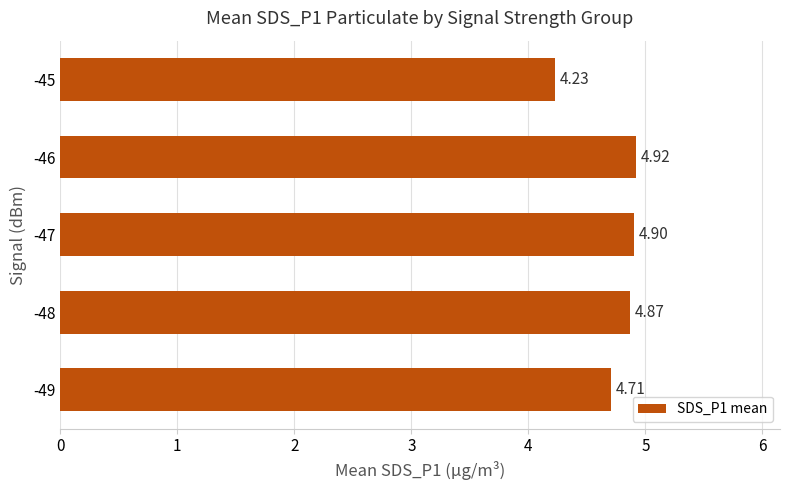

What is the difference between the second highest and minimum values?

0.7